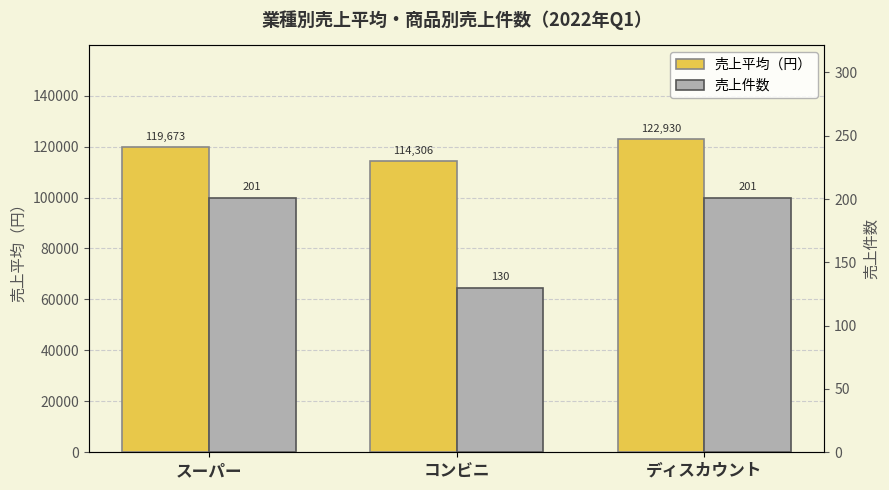

What is the total value across all series at ディスカウント?

123131.4